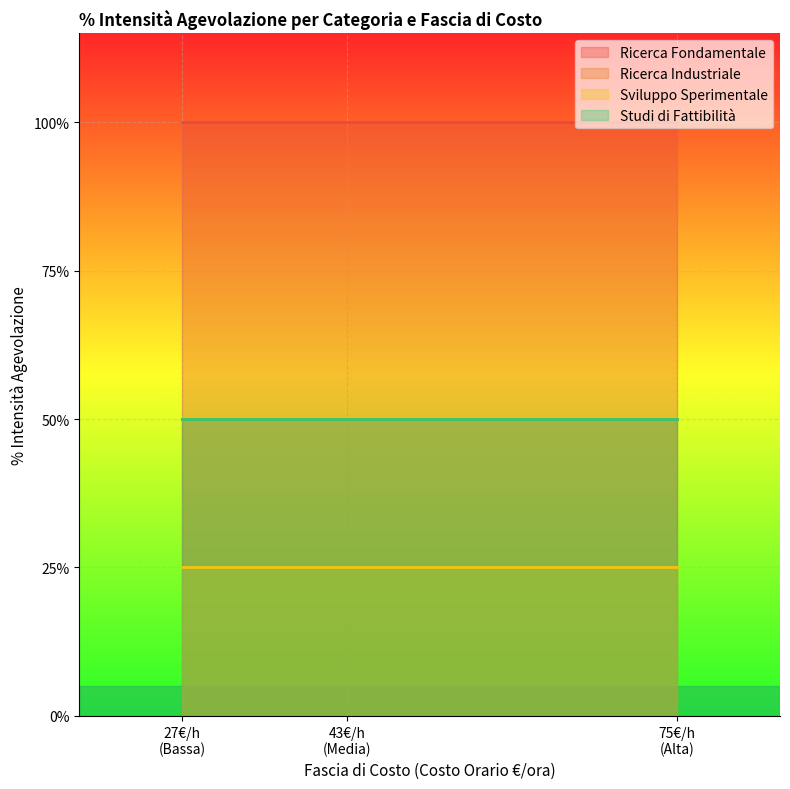

The value of Ricerca Fondamentale at Alta is 0.6. True or false?

False